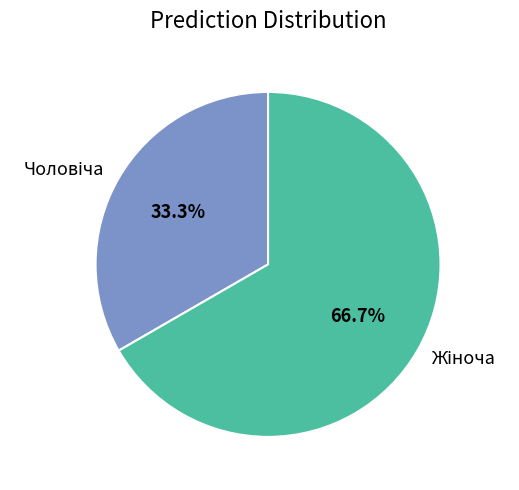

Is there any slice that represents more than half of the pie?

Yes